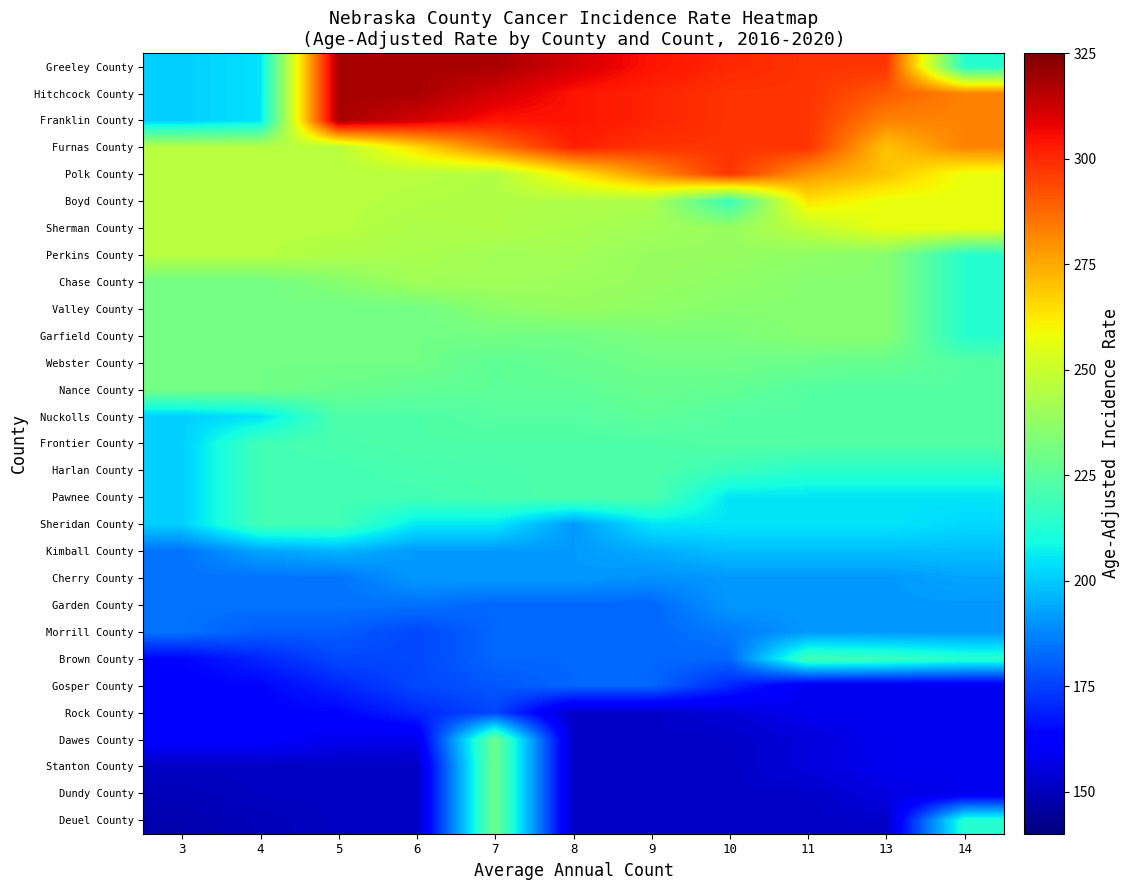

What is the greatest value displayed?

318.2